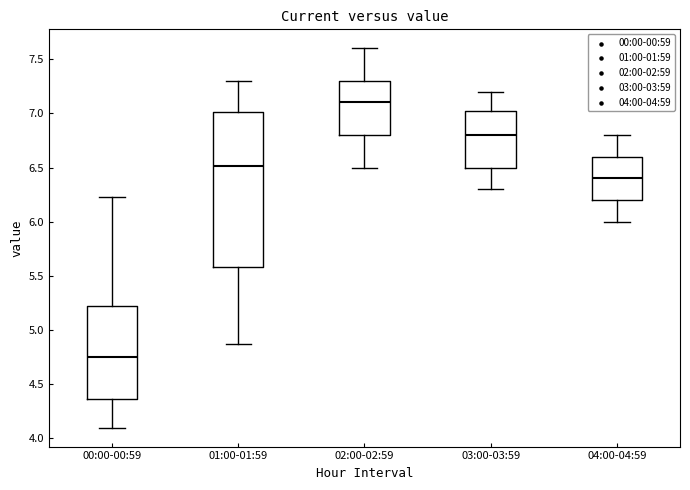

Reading left to right, read every box against the y-axis: the position of its median line, the range the box covers, and the ends of its whiskers. The values are not printed on the chart, so give them approximately, as read against the axis.

00:00-00:59: median 4.75, box 4.35 to 5.25, whiskers 4.10 to 6.25
01:00-01:59: median 6.50, box 5.60 to 7.00, whiskers 4.85 to 7.30
02:00-02:59: median 7.10, box 6.80 to 7.30, whiskers 6.50 to 7.60
03:00-03:59: median 6.80, box 6.50 to 7.05, whiskers 6.30 to 7.20
04:00-04:59: median 6.40, box 6.20 to 6.60, whiskers 6.00 to 6.80